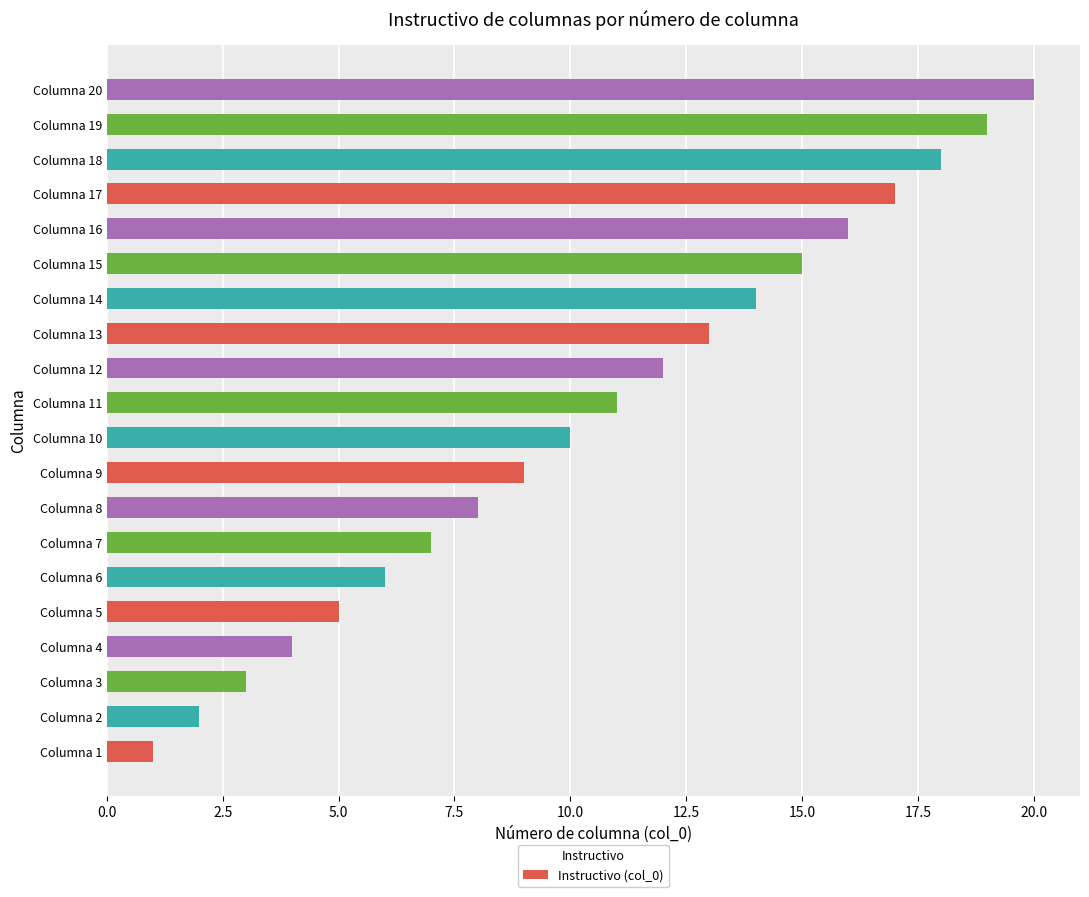

What is the ratio of the value at Columna 2 to the value at Columna 1?

2.0